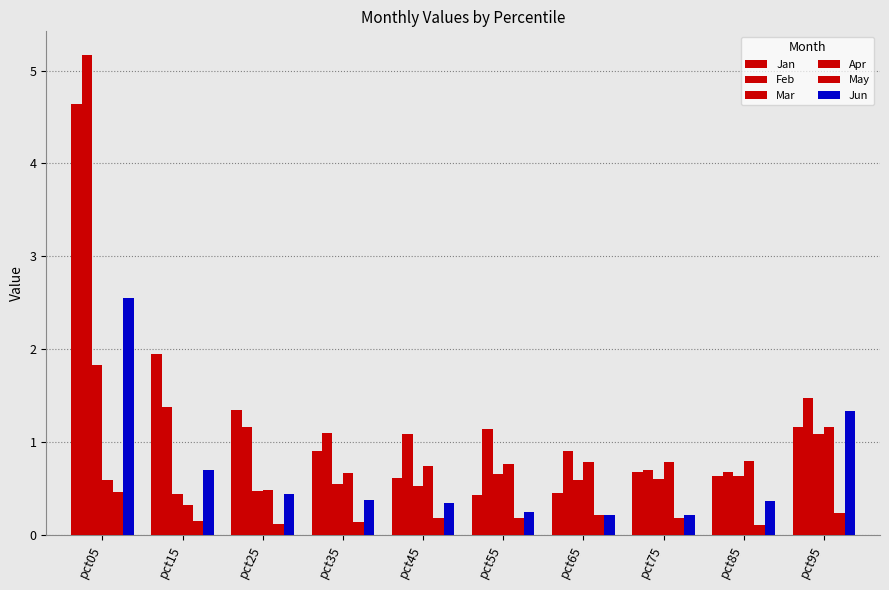

At how many categories does at least one series exceed 2?

1